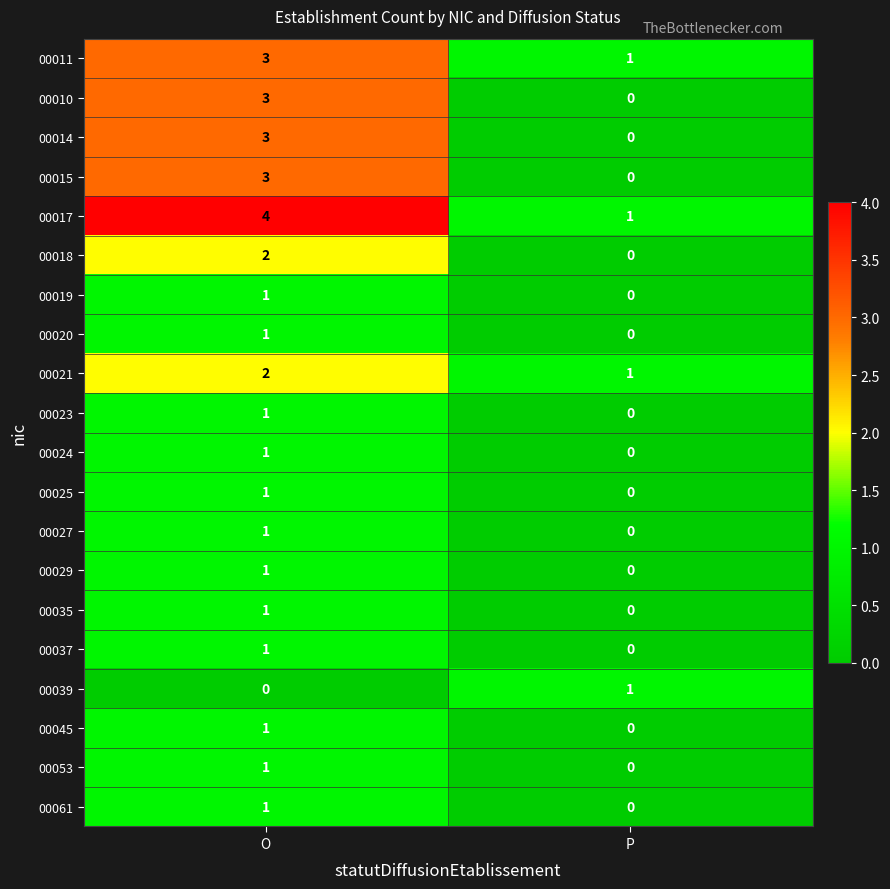

What is the maximum value shown in the chart?

4